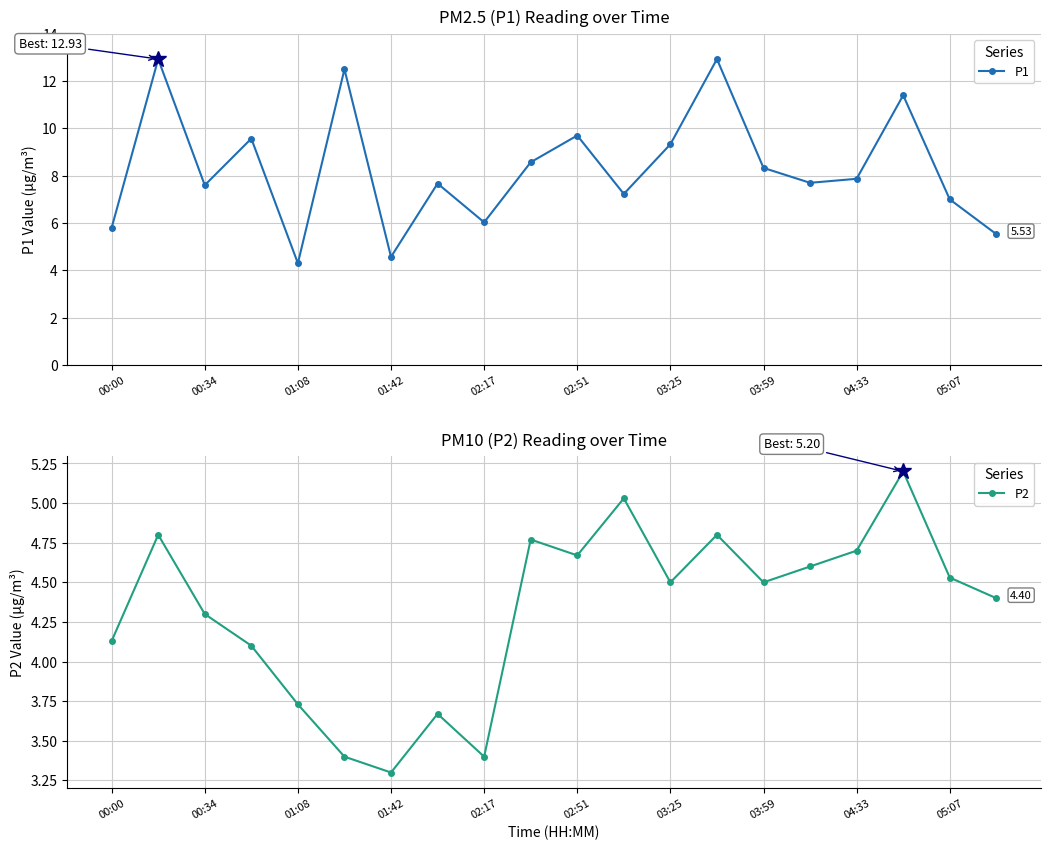

True or false: P2 has more than 2 interior local peaks.

True